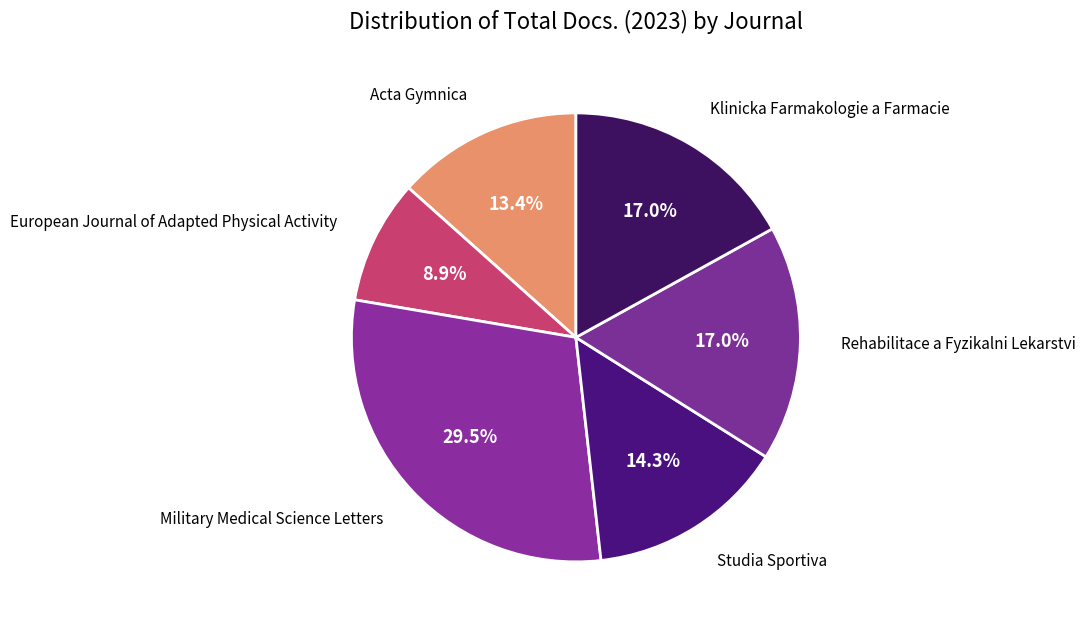

How many segments does this pie chart have?

6